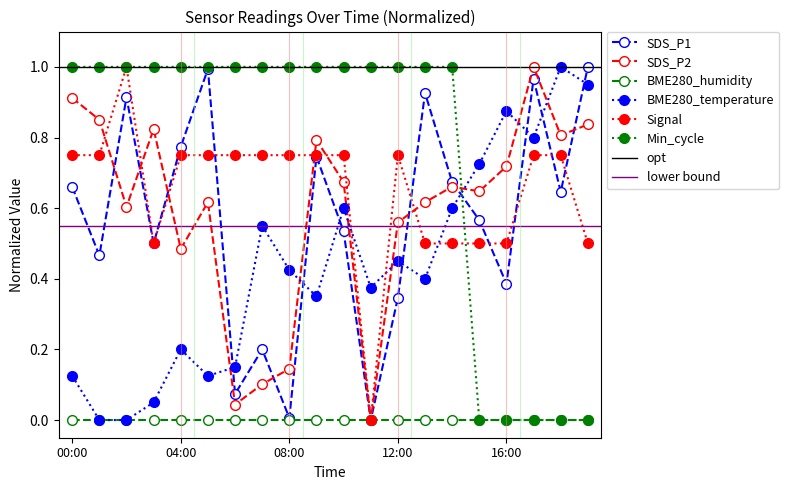

Between 10:00 and 13:00, which series saw the biggest shift?

SDS_P1